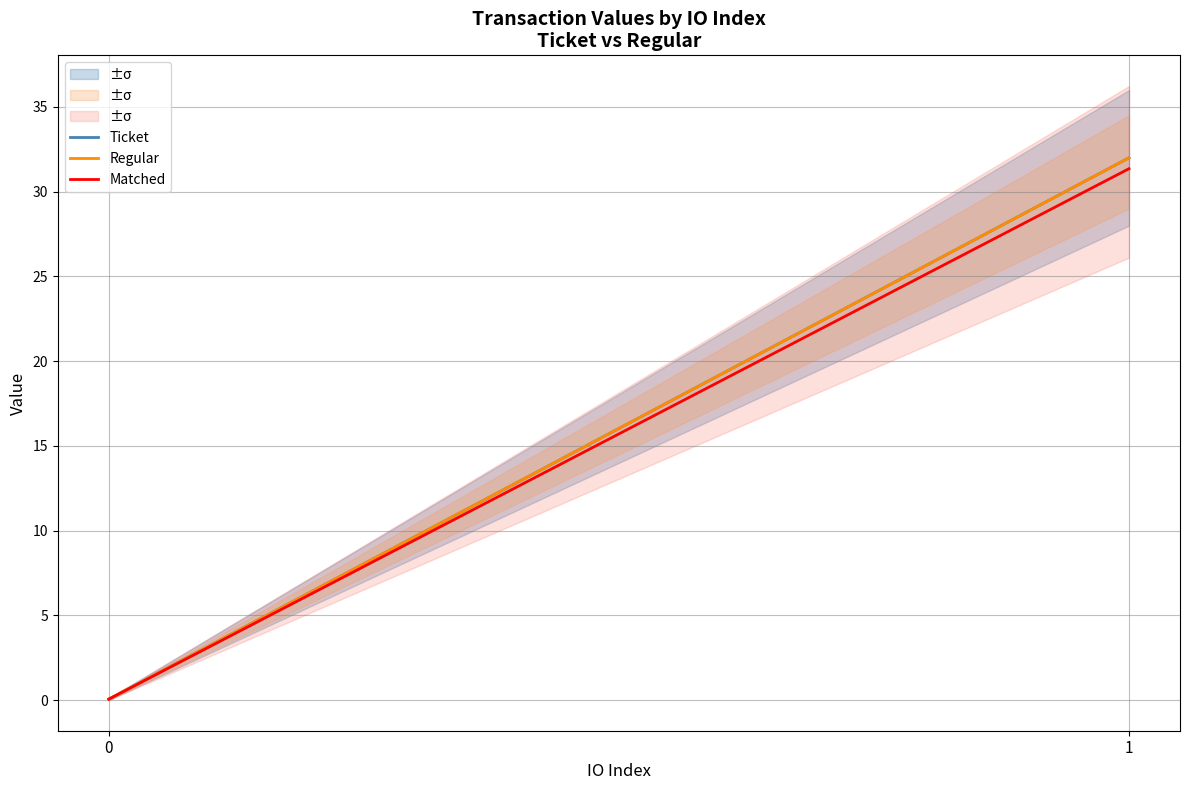

Which series has the largest total across all categories?

Ticket